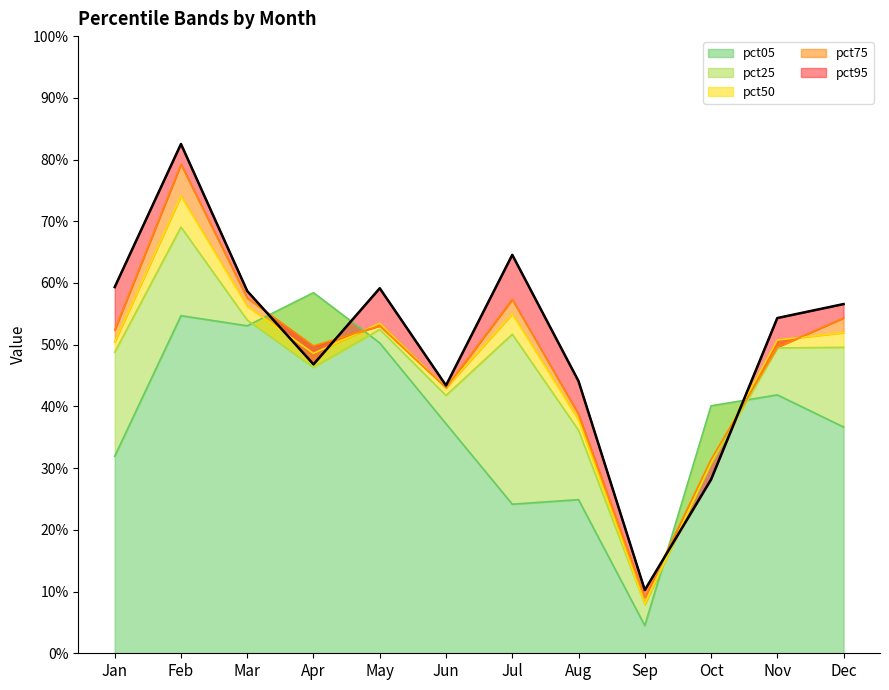

True or false: pct50 and pct75 cross at least once.

True